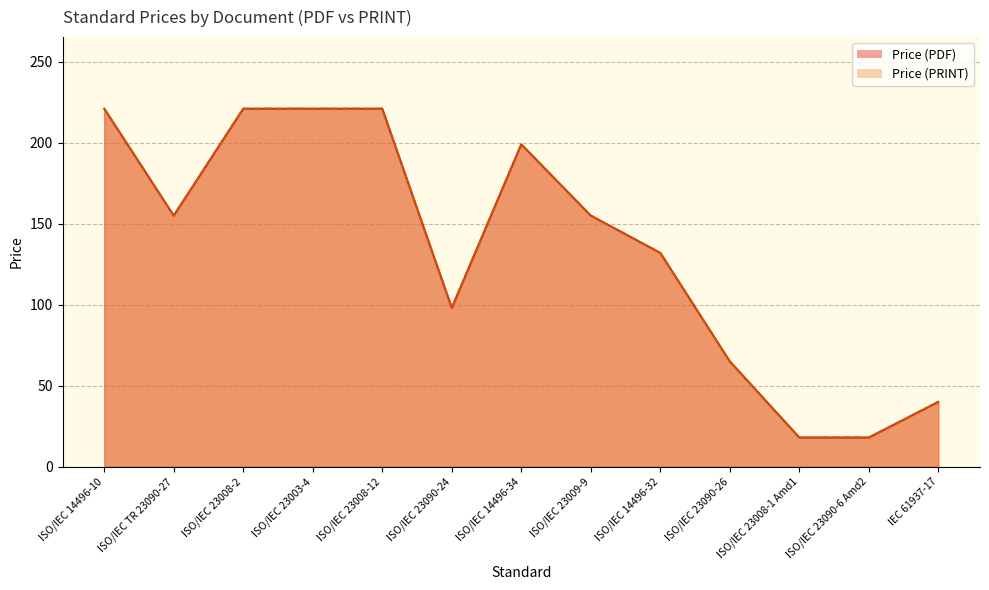

Where is Price (PRINT) nearest to the value 119?

ISO/IEC 14496-32